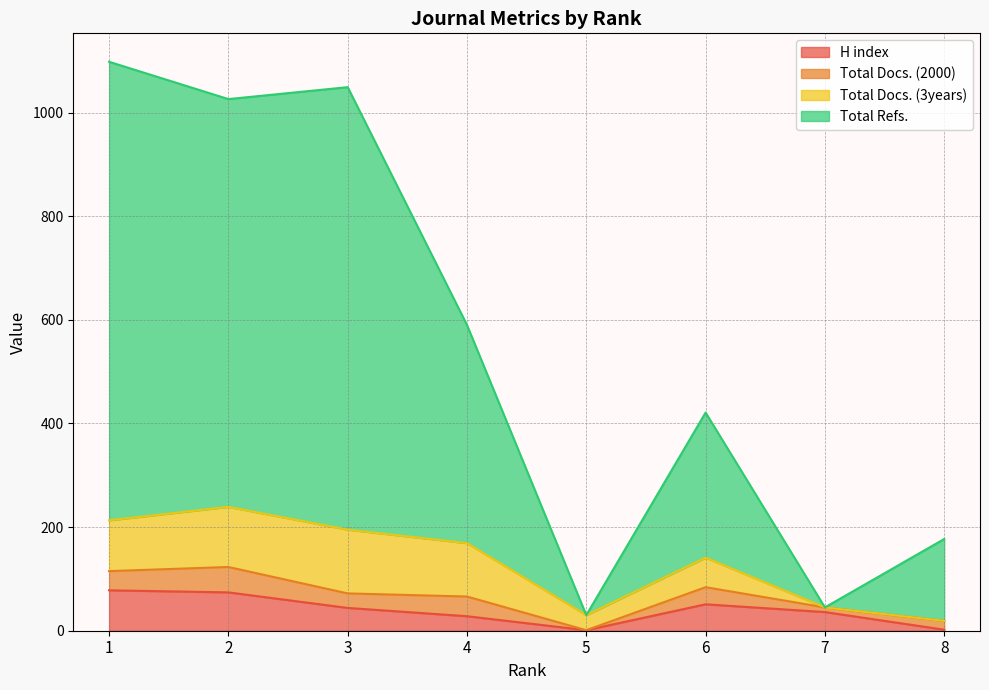

Read the H index value at 8.

2